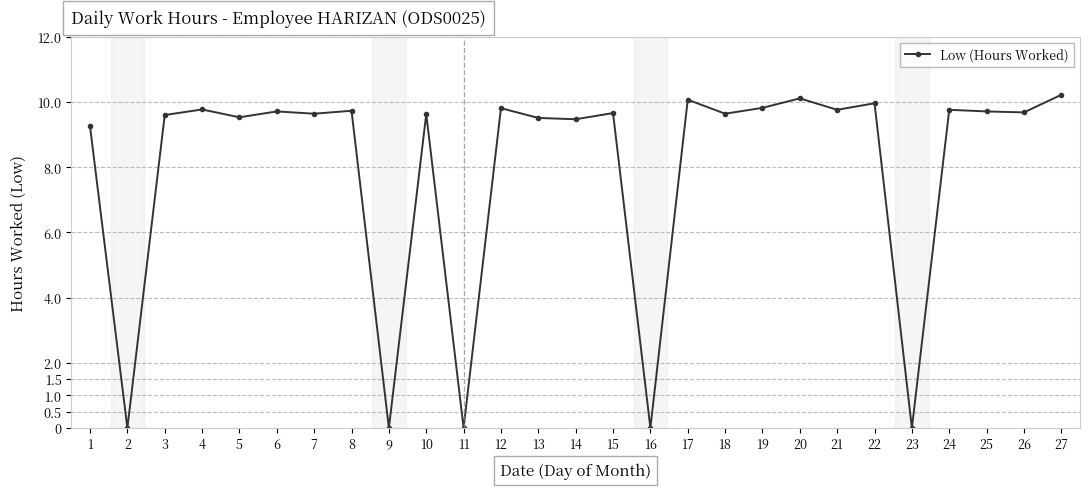

What is the difference between the values at 21 and 5?

0.2